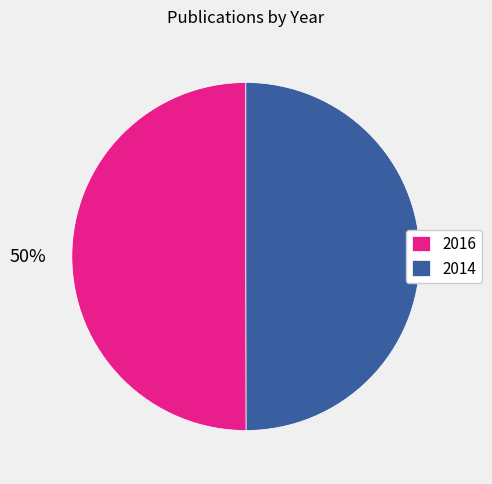

Count the number of slices in the pie.

2